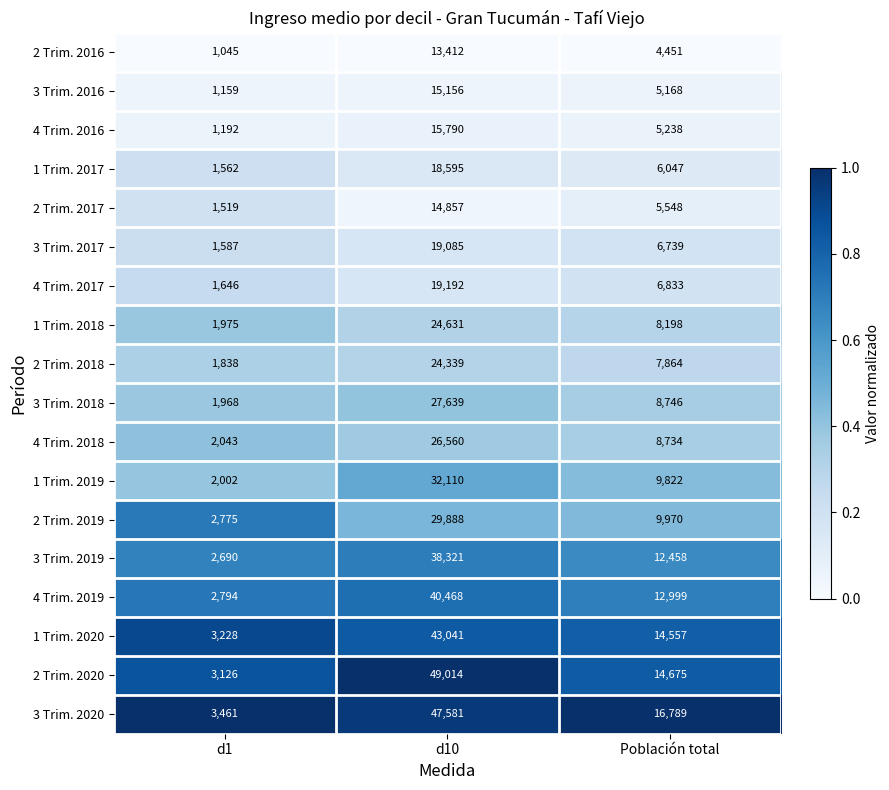

Which label corresponds to the smallest value in the chart?

d1